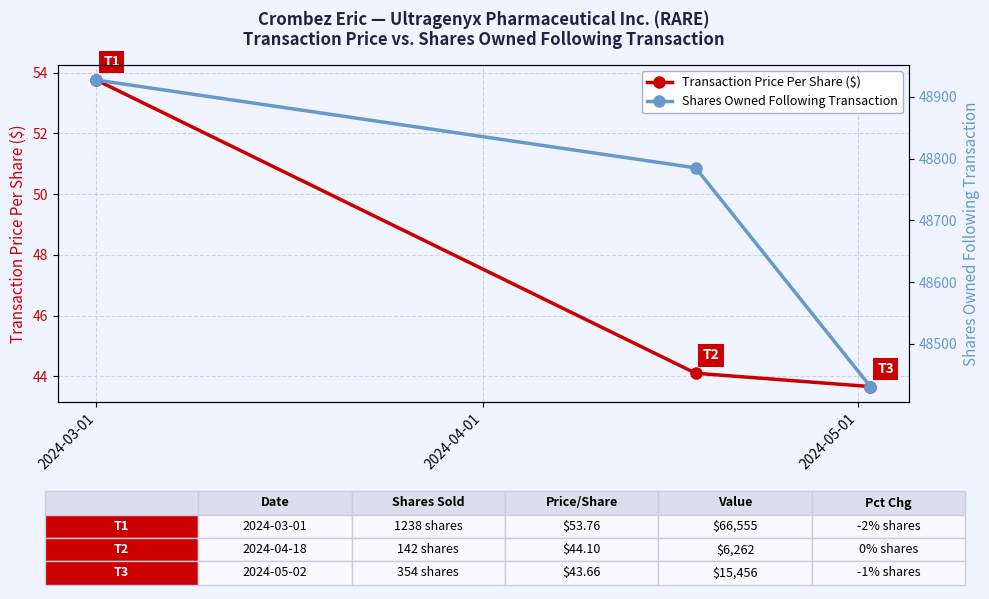

Count the Shares Owned Following Transaction values in the range 48431 to 48927.

3